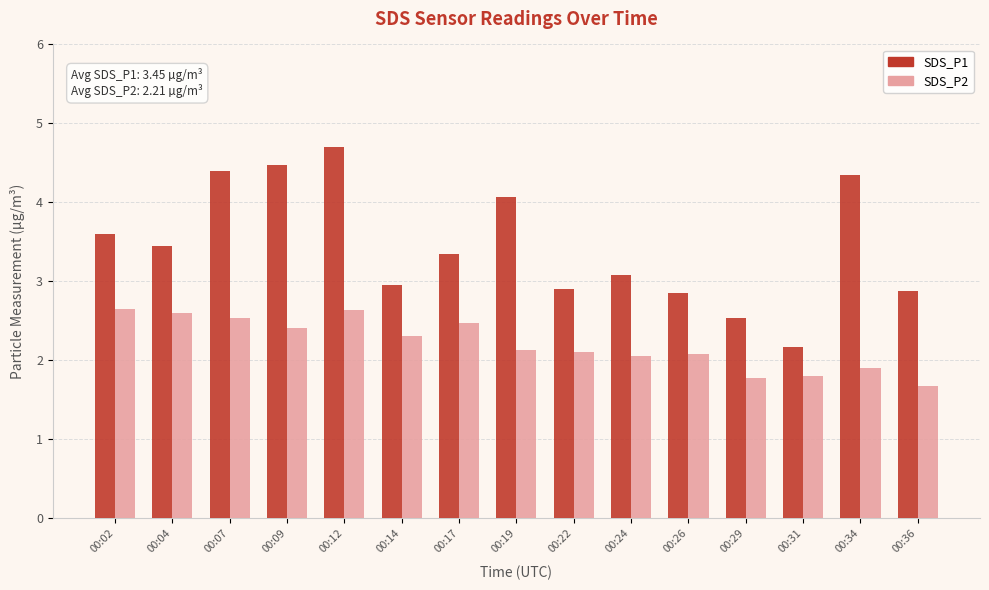

Rank the series by their maximum value, from highest to lowest.

SDS_P1, SDS_P2